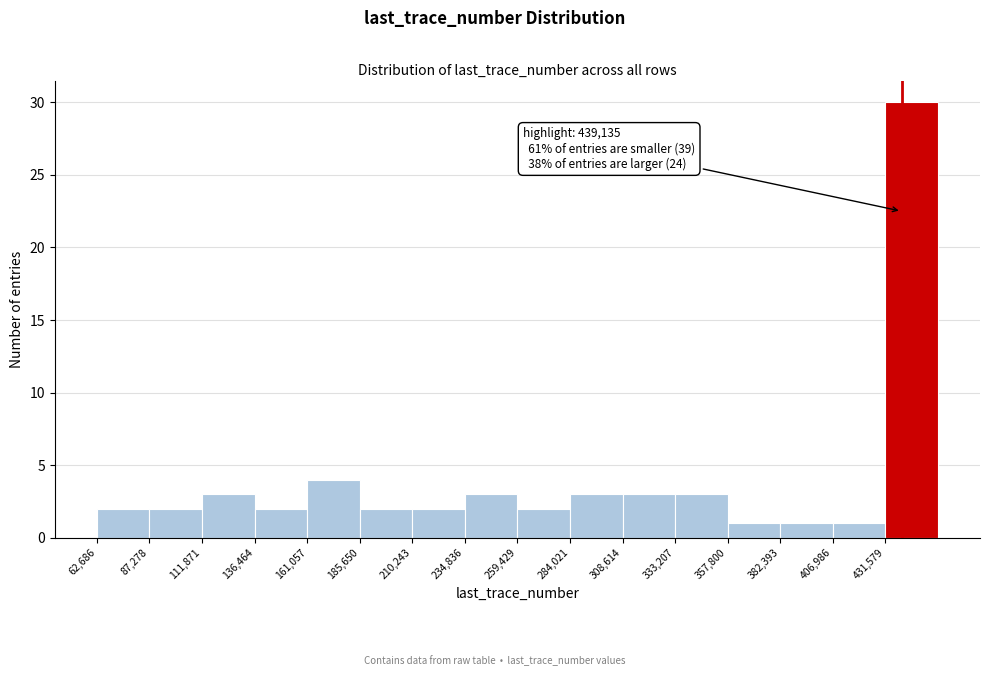

Over which range of the x-axis is the bar tallest?

430000 to 455000